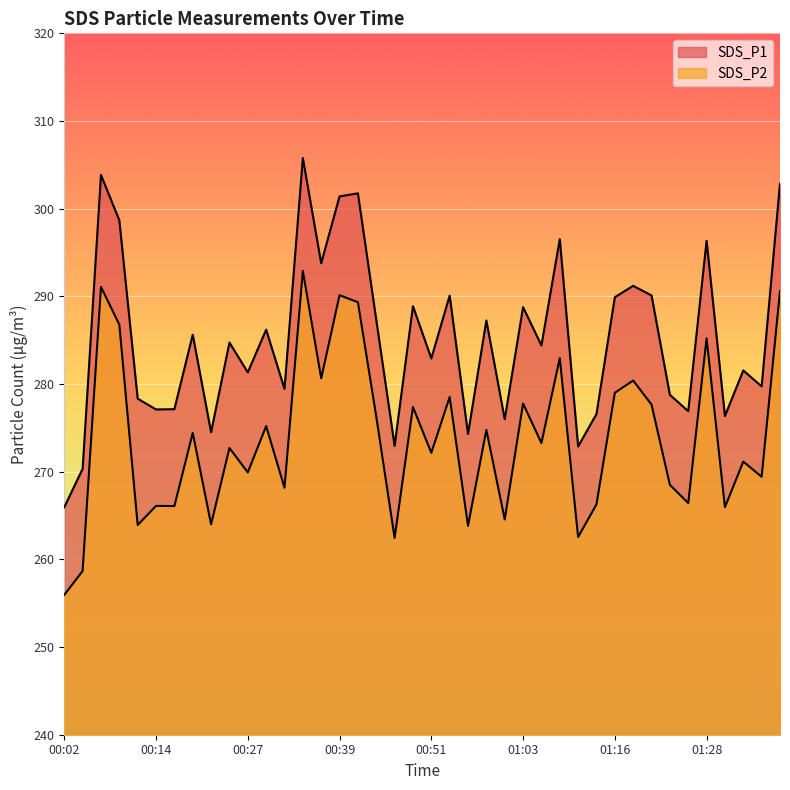

What is the sum of all SDS_P1 values?

11408.4